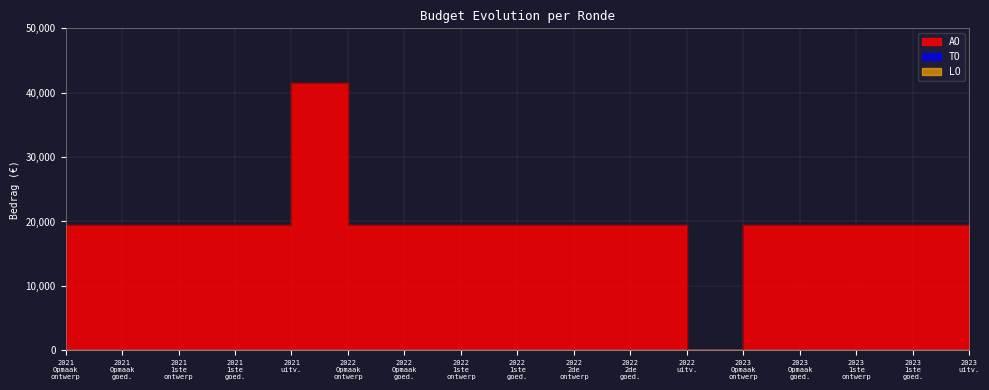

Reading right to left, list all the values displayed in this chart.

AO: 0	19500	19500	19500	19500	0	19500	19500	19500	19500	19500	19500	41453	19500	19500	19500	19500
TO: 0	0	0	0	0	0	0	0	0	0	0	0	0	0	0	0	0
LO: 0	0	0	0	0	0	0	0	0	0	0	0	0	0	0	0	0